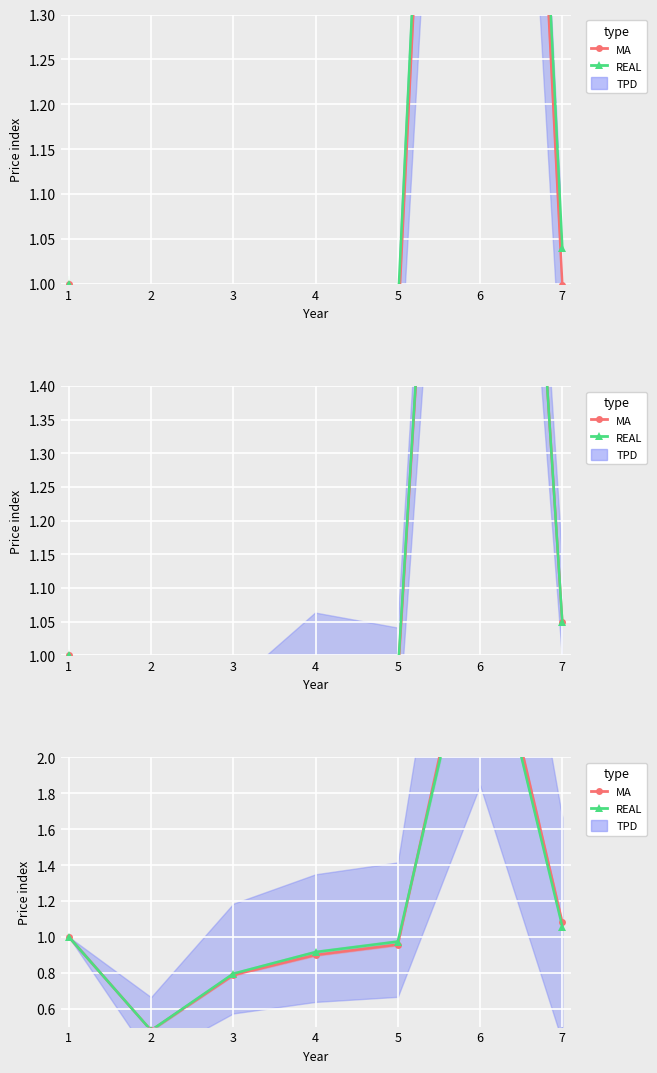

Is it true that MA equals 1.1 at 7?

True